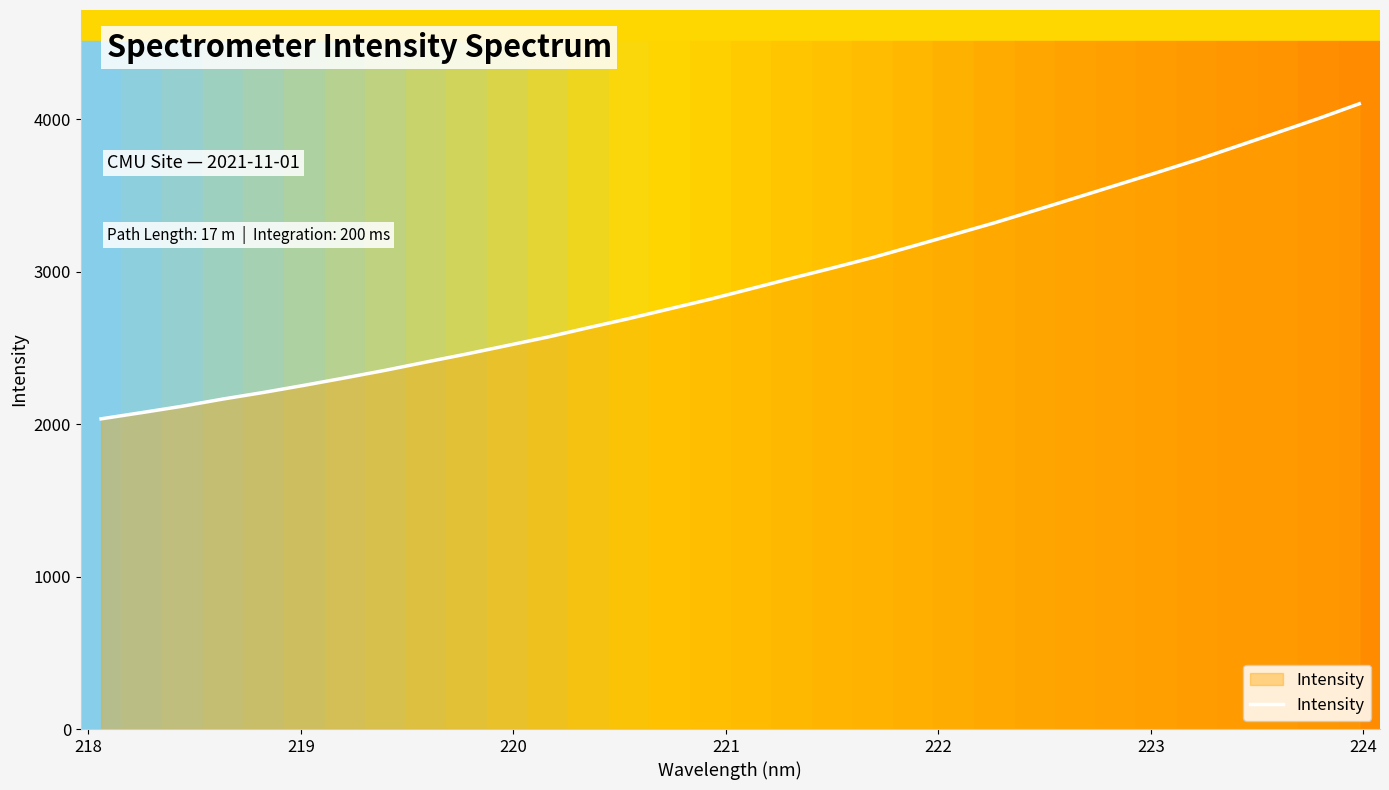

What is the difference between the maximum and minimum values?

2067.3